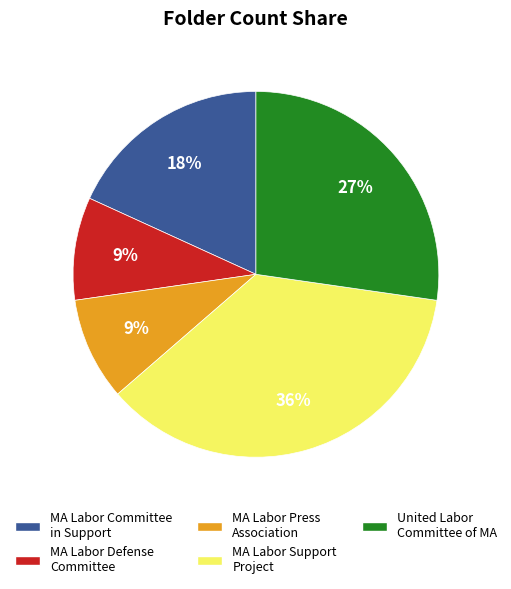

Count the number of slices in the pie.

5